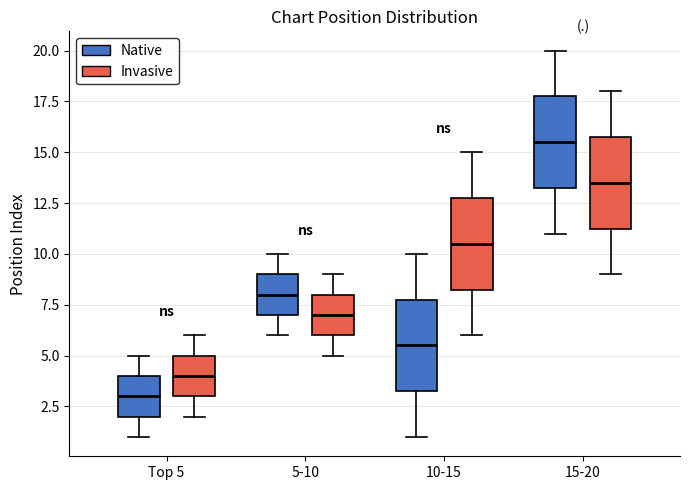

Reading left to right, transcribe this box plot: for each box, give where its median line is, the range the box spans, and where its two whiskers end, as read against the y-axis. The values are not printed on the chart, so give them approximately, as read against the axis.

Top 5 (Native): median 3.0, box 2.0 to 4.0, whiskers 1.0 to 5.0
Top 5 (Invasive): median 4.0, box 3.0 to 5.0, whiskers 2.0 to 6.0
5-10 (Native): median 8.0, box 7.0 to 9.0, whiskers 6.0 to 10.0
5-10 (Invasive): median 7.0, box 6.0 to 8.0, whiskers 5.0 to 9.0
10-15 (Native): median 5.5, box 3.5 to 8.0, whiskers 1.0 to 10.0
10-15 (Invasive): median 10.5, box 8.5 to 13.0, whiskers 6.0 to 15.0
15-20 (Native): median 15.5, box 13.5 to 18.0, whiskers 11.0 to 20.0
15-20 (Invasive): median 13.5, box 11.5 to 16.0, whiskers 9.0 to 18.0